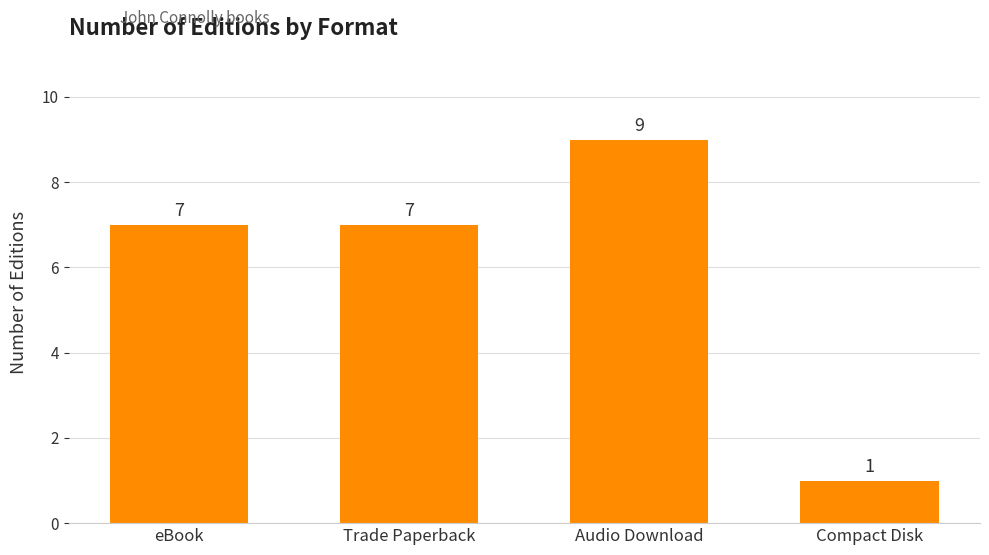

Which label corresponds to the largest value in the chart?

Audio Download